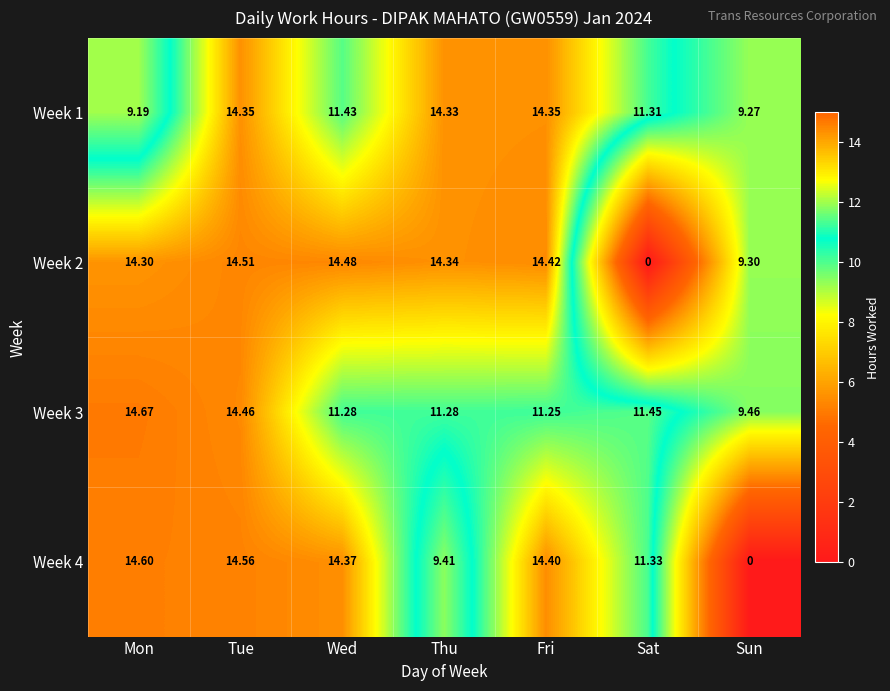

At which label does Week 2 reach its peak?

Tue